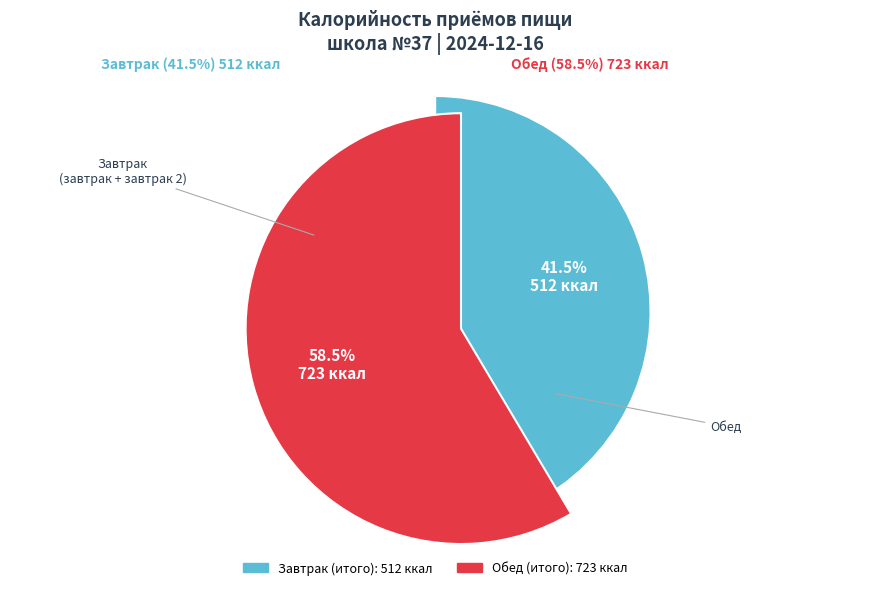

Between Завтрак (итого) and Обед (итого), which is larger?

Обед (итого)